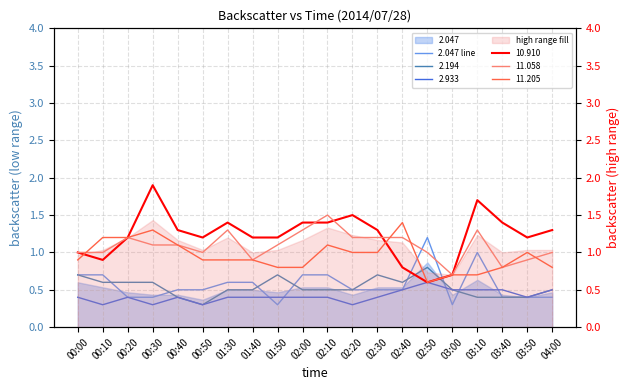

What is the difference between the maximum and minimum values?

0.9